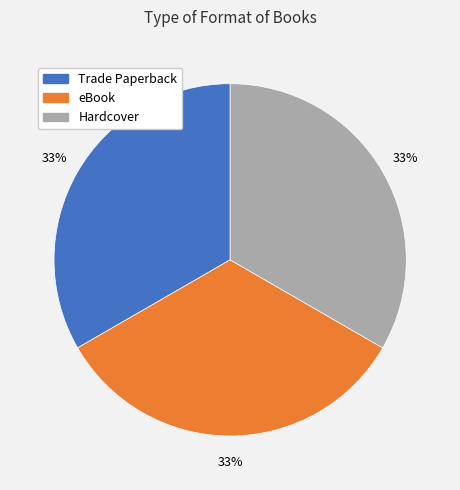

True or false: eBook accounts for 58% of the total.

False